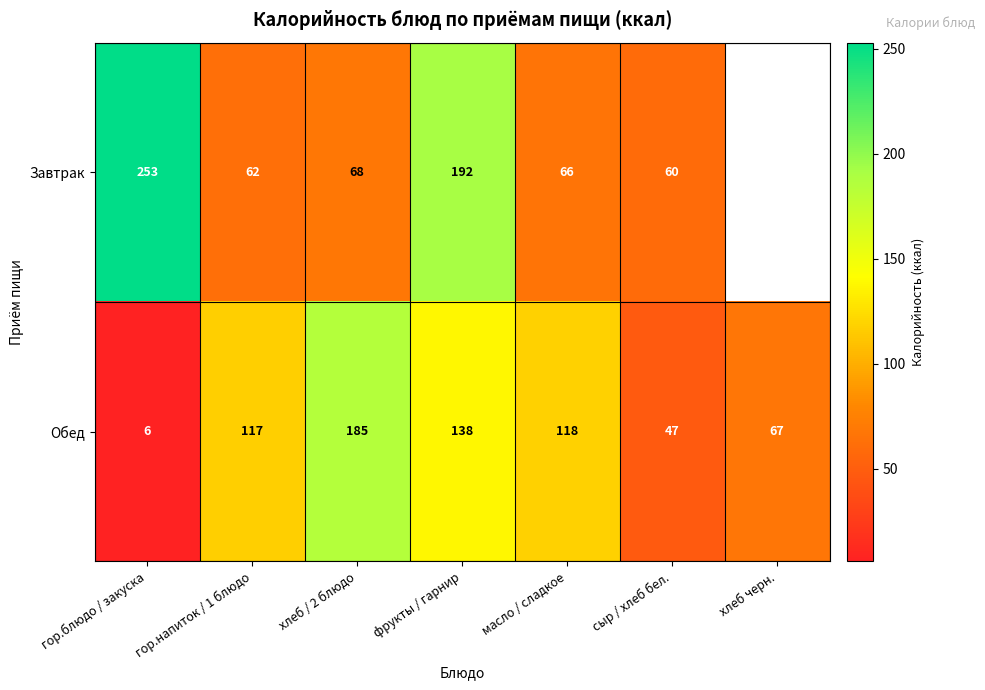

What is the average value of the Обед series?

97